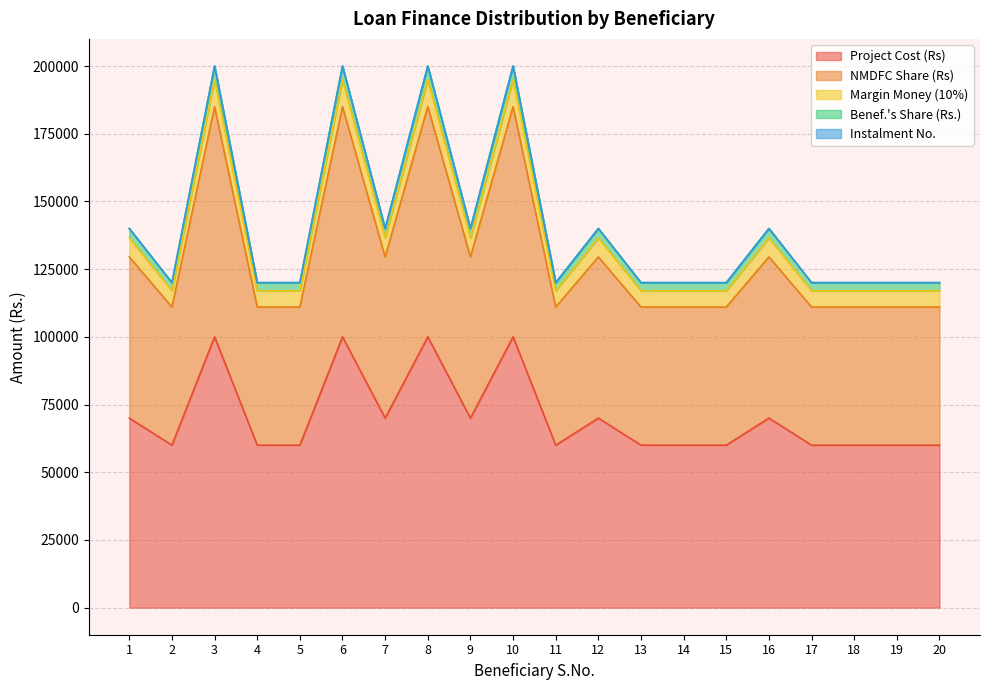

What is the difference between the maximum and minimum values in the Project Cost (Rs) series?

40000